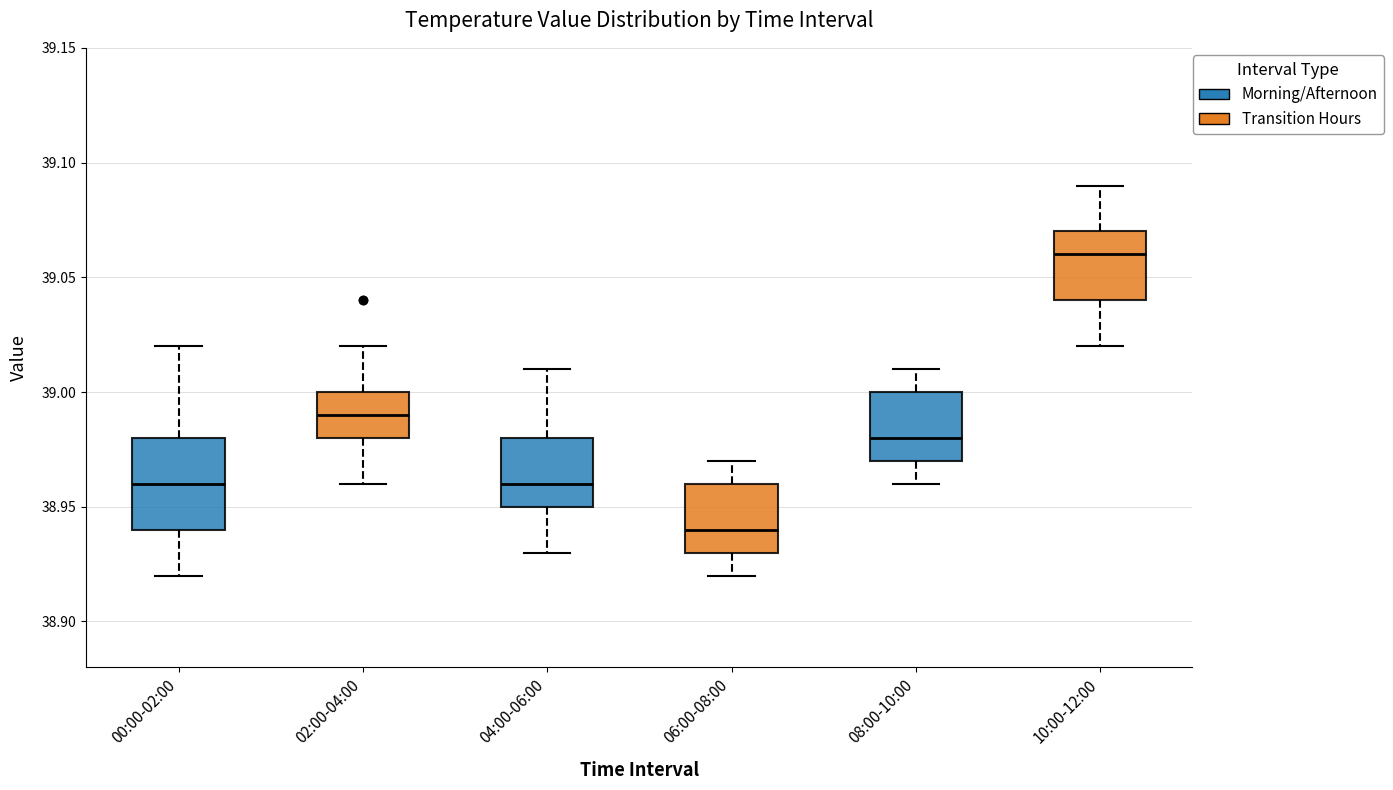

Where is the lower edge of the box for 04:00-06:00 on the y-axis? The values are not printed on the chart, so give them approximately, as read against the axis.

38.95